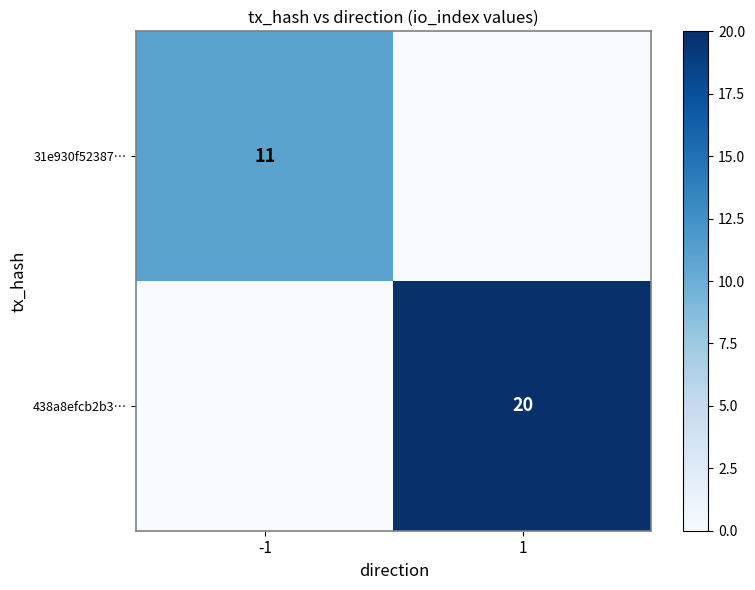

Is it true that 31e930f52387… equals 11 at -1?

True